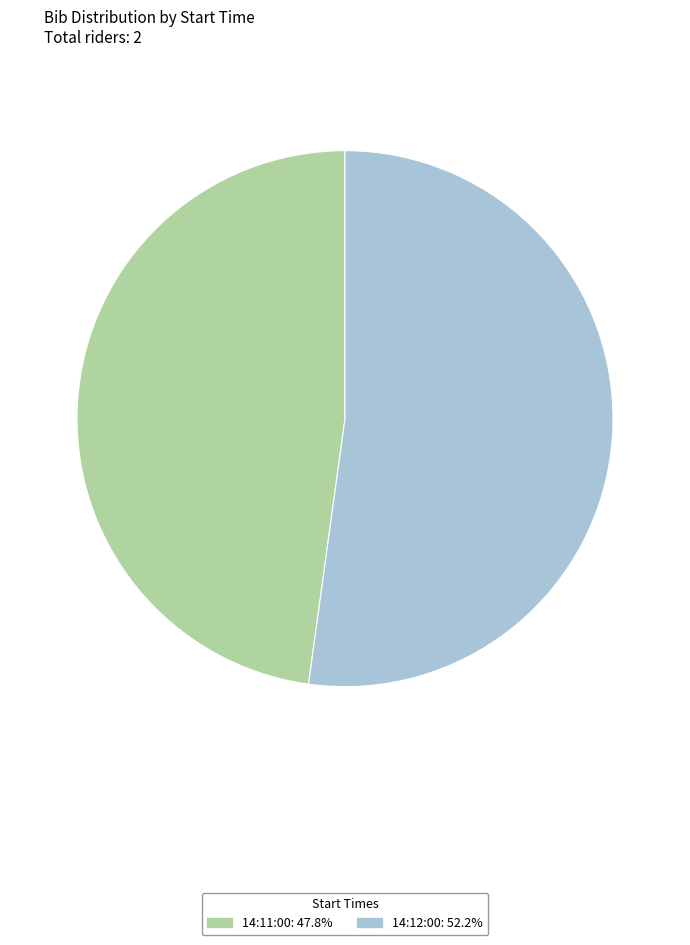

Which category has the smallest portion of the pie?

14:11:00